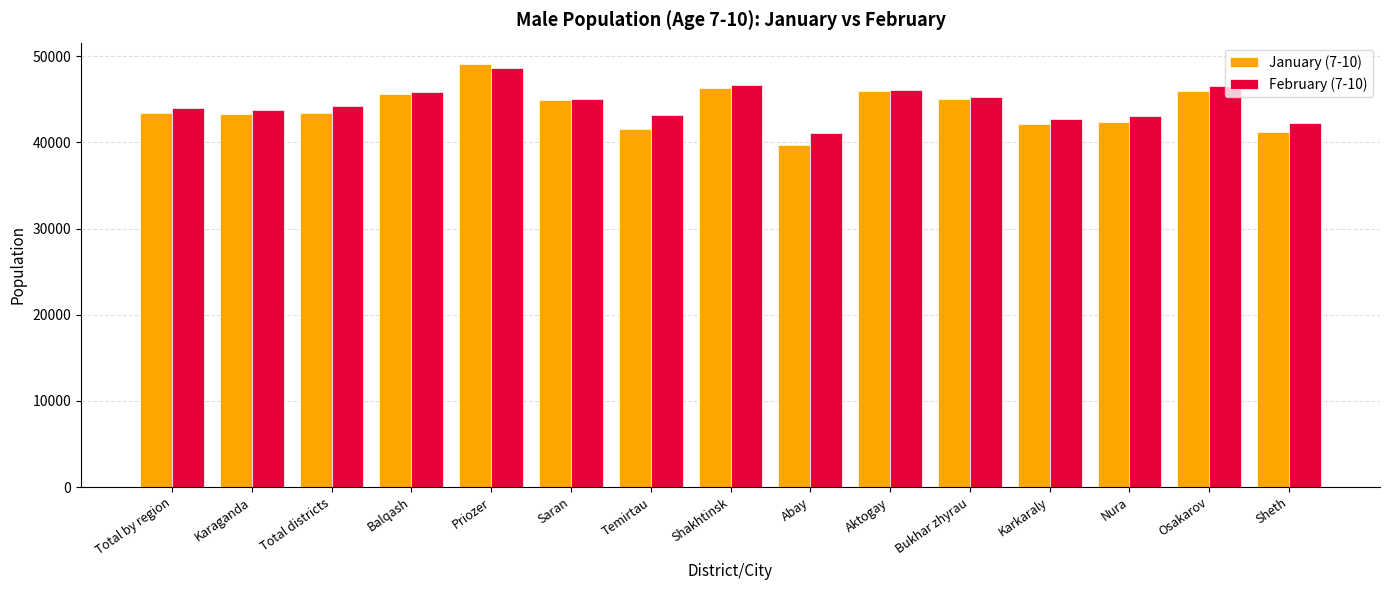

Which series has the largest range (max minus min)?

January (7-10)